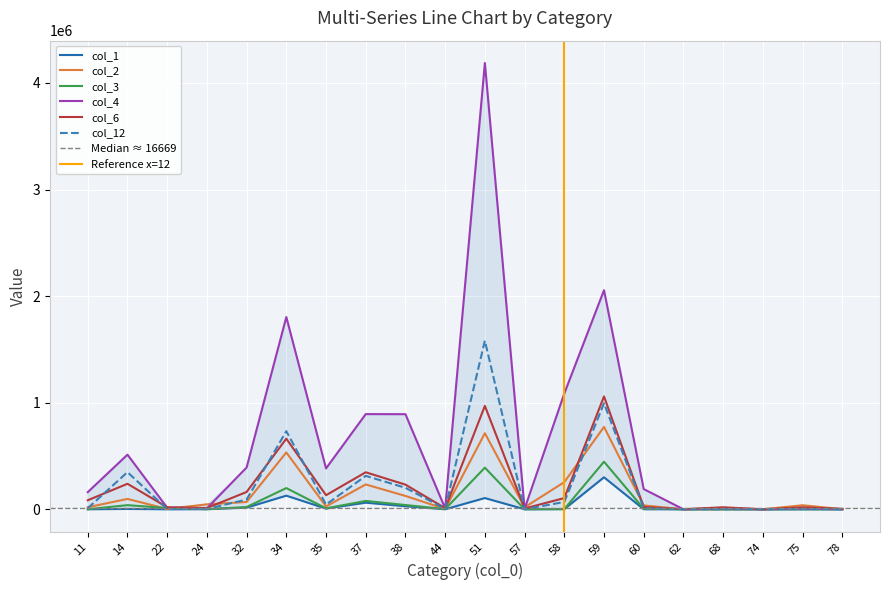

Which series has the widest spread of values?

col_4